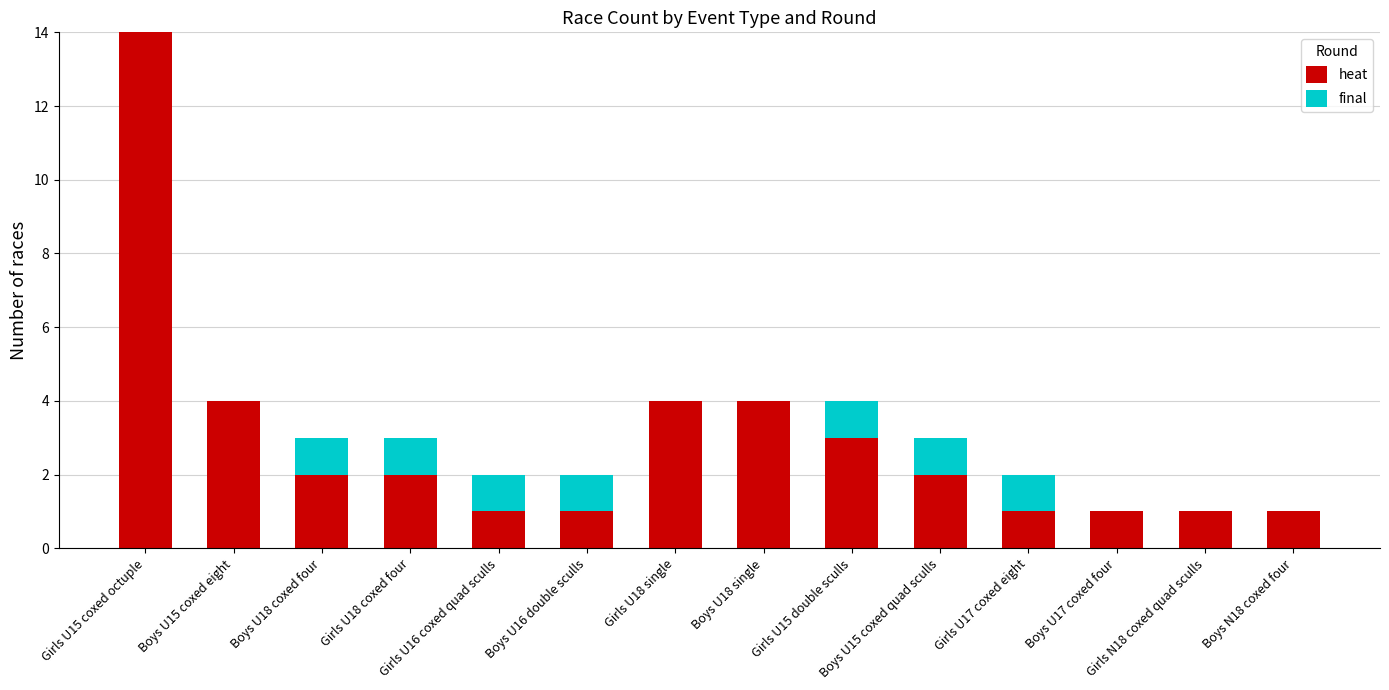

What is the highest value of the heat series?

14